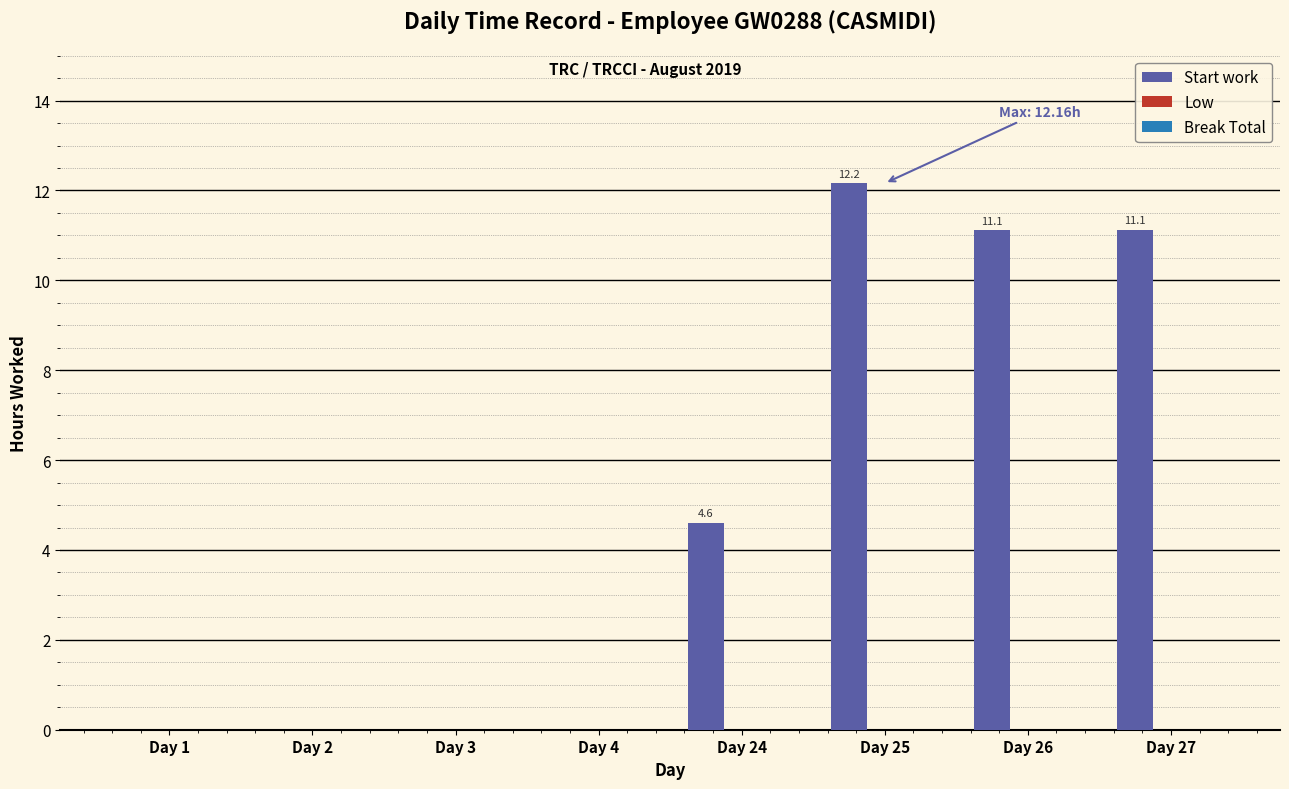

At which label does the data first exceed 4?

Day 24